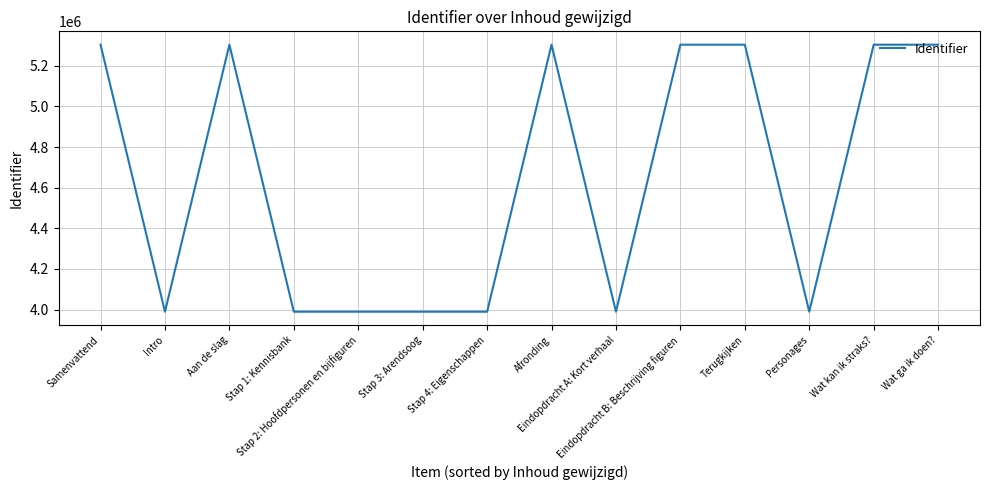

What is the sum of all values?

65056713